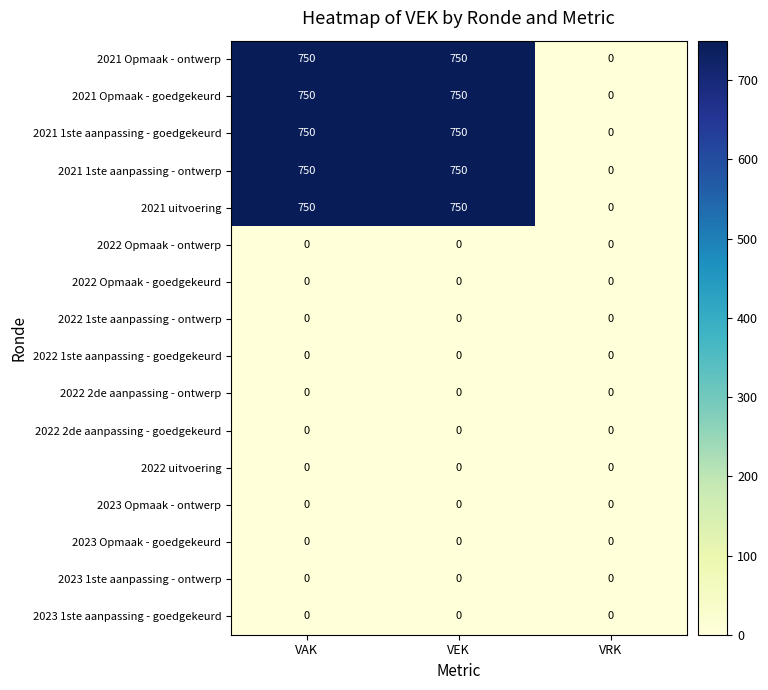

What is the spread (max minus min) of values at VAK?

750